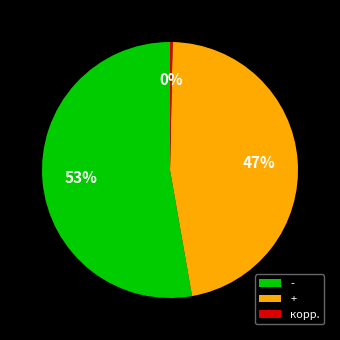

Which category has the smallest portion of the pie?

корр.